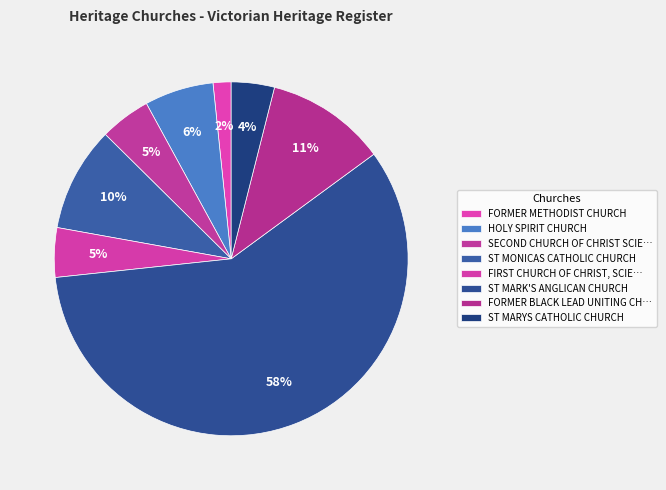

Is it true that ST MARYS CATHOLIC CHURCH is 4% of the pie?

True